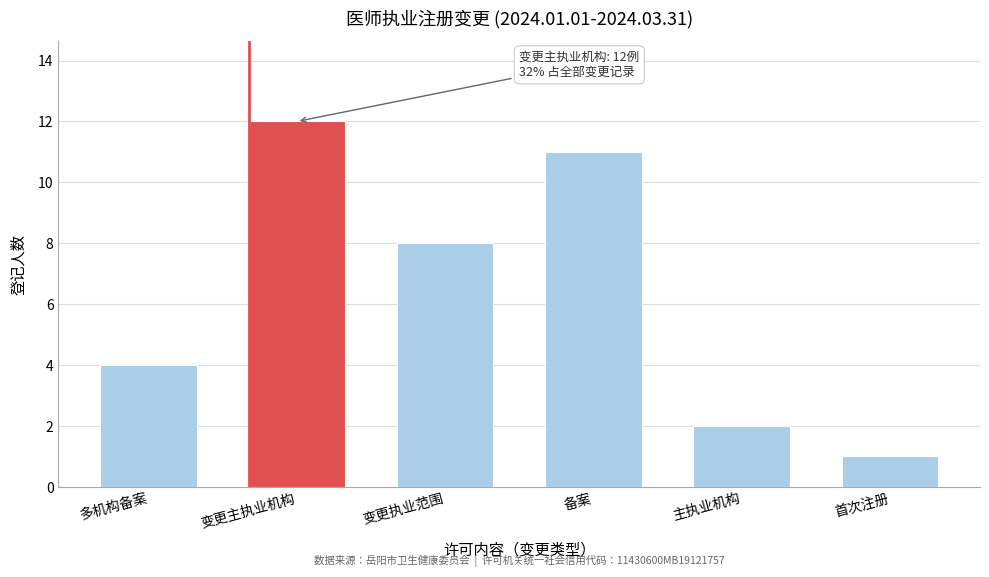

Reading left to right, extract all data points from this chart.

多机构备案=4	变更主执业机构=12	变更执业范围=8	备案=11	主执业机构=2	首次注册=1